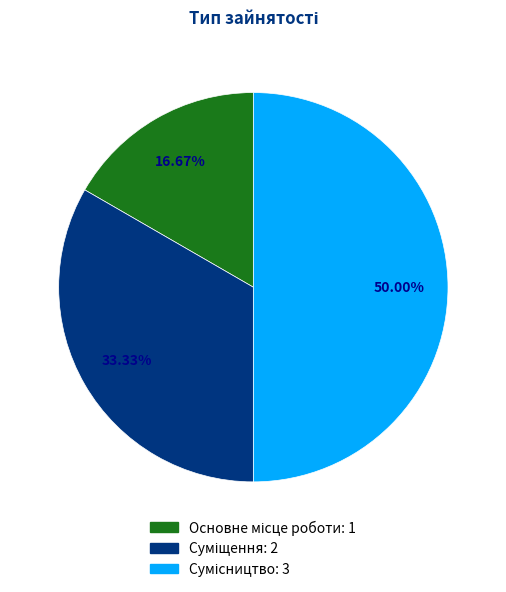

How many slices are in this pie chart?

3